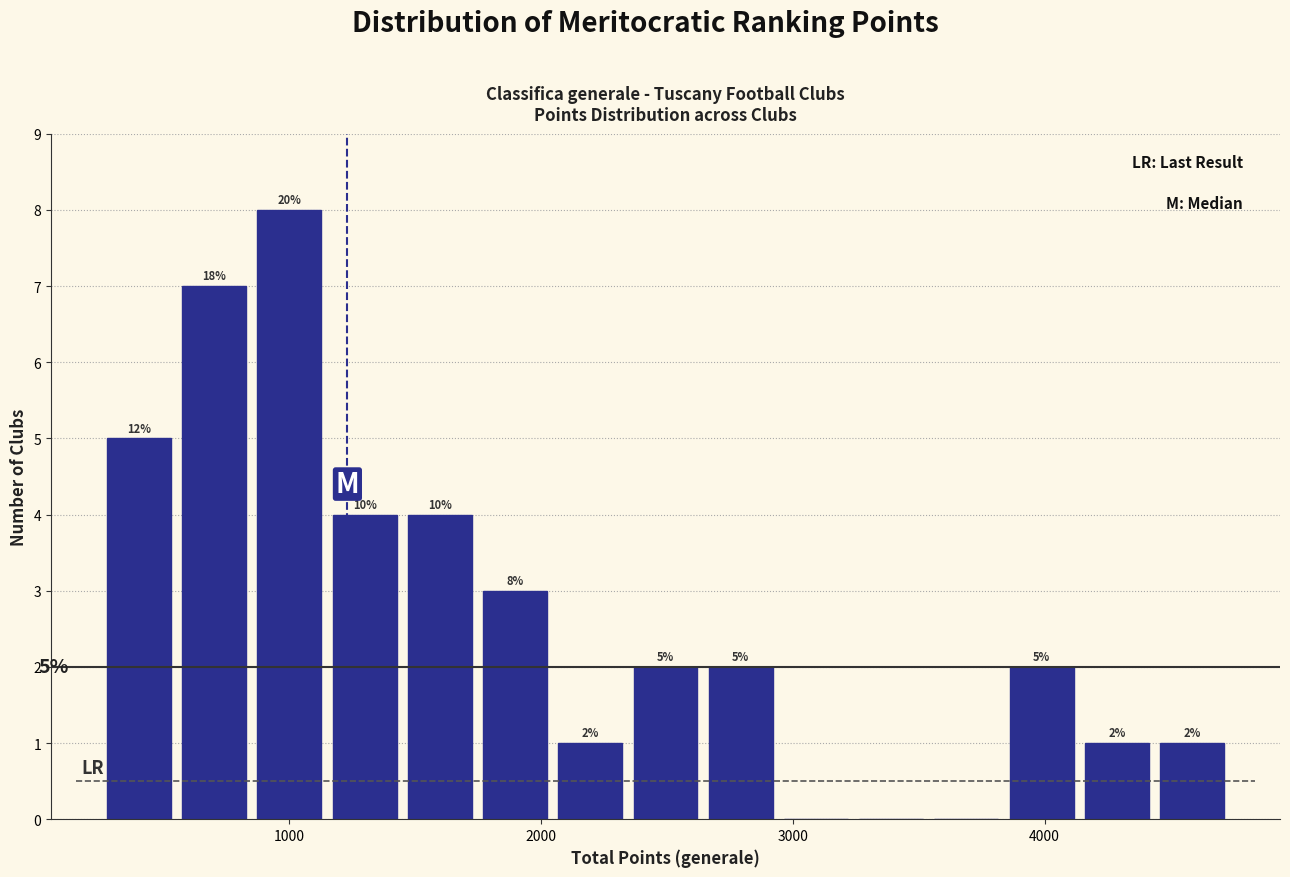

Around what value on the x-axis is the tallest bar? Give the approximate position of its centre, as read against the axis.

1000